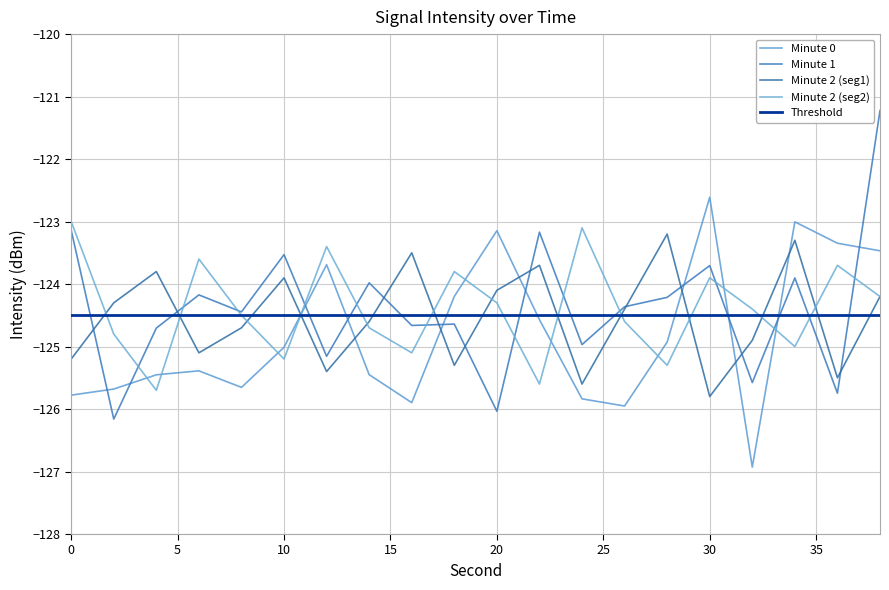

What is the average value of the Minute 2 (seg1) series?

-124.5